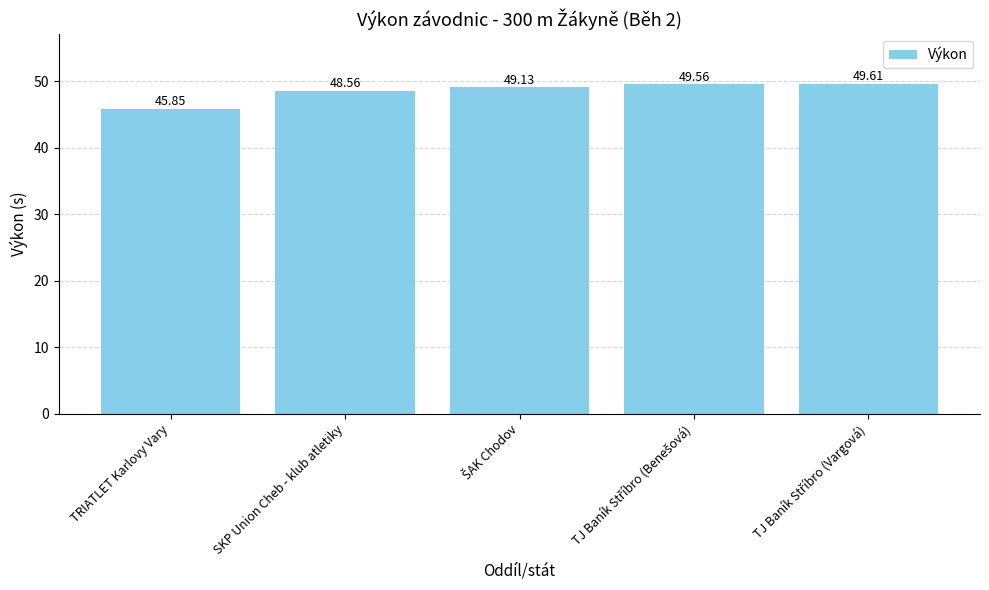

Which category has the lowest value across all series?

TRIATLET Karlovy Vary